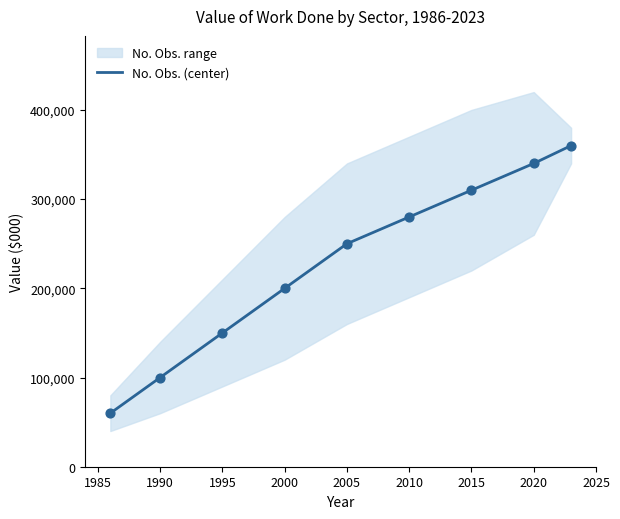

The value of No. Obs. (center) at 1995 is 150000. True or false?

True